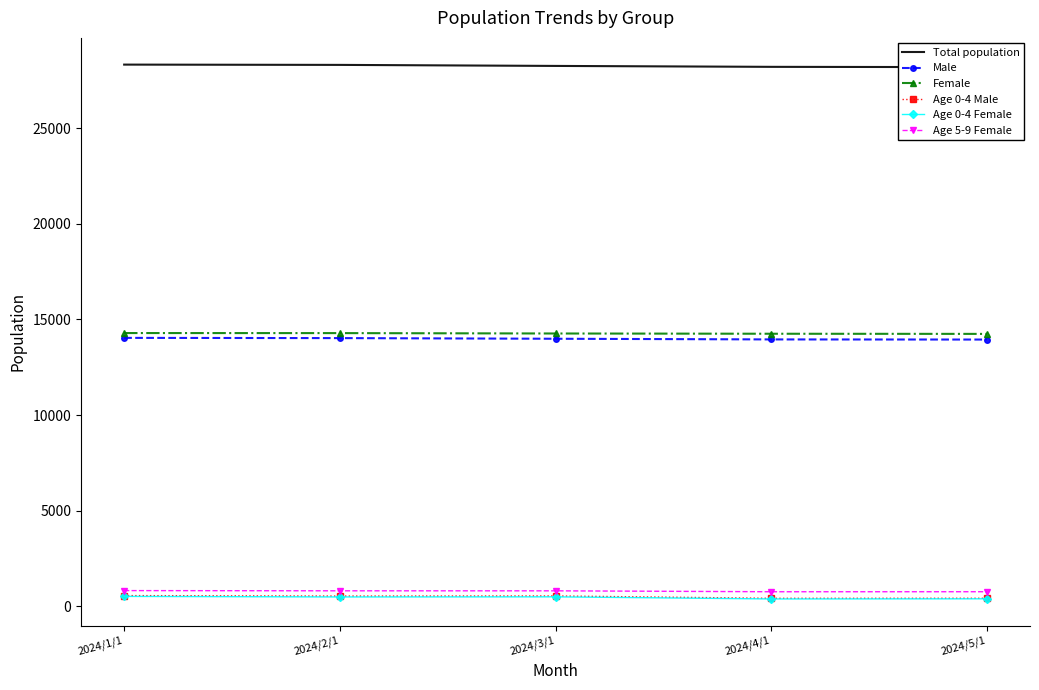

What is the minimum value for Male?

13946